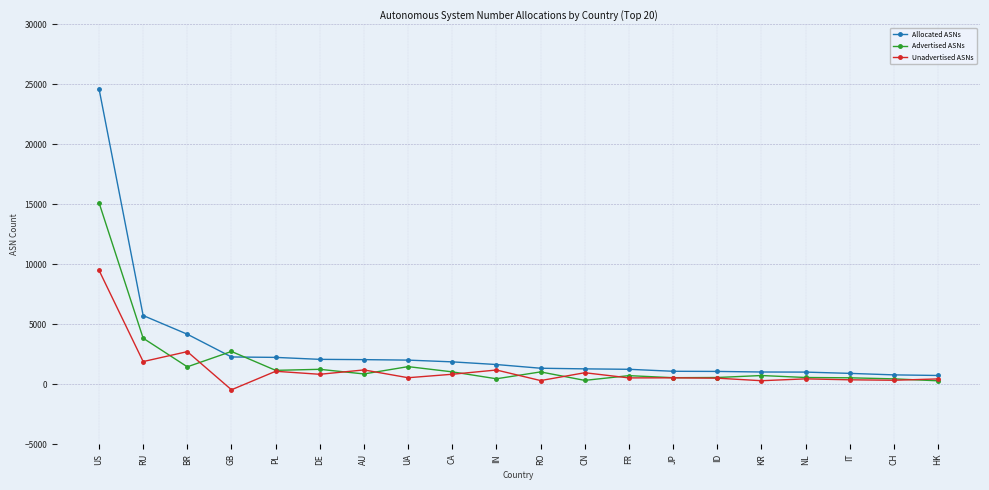

True or false: Advertised ASNs and Allocated ASNs cross at least once.

True